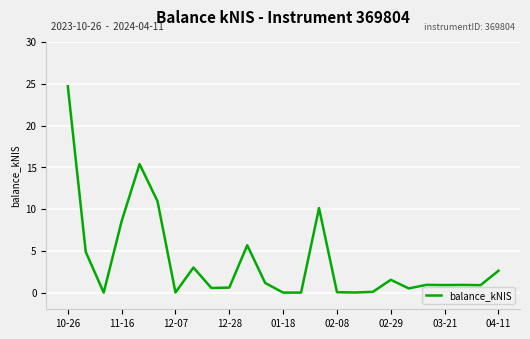

What is the greatest value displayed?

24.7